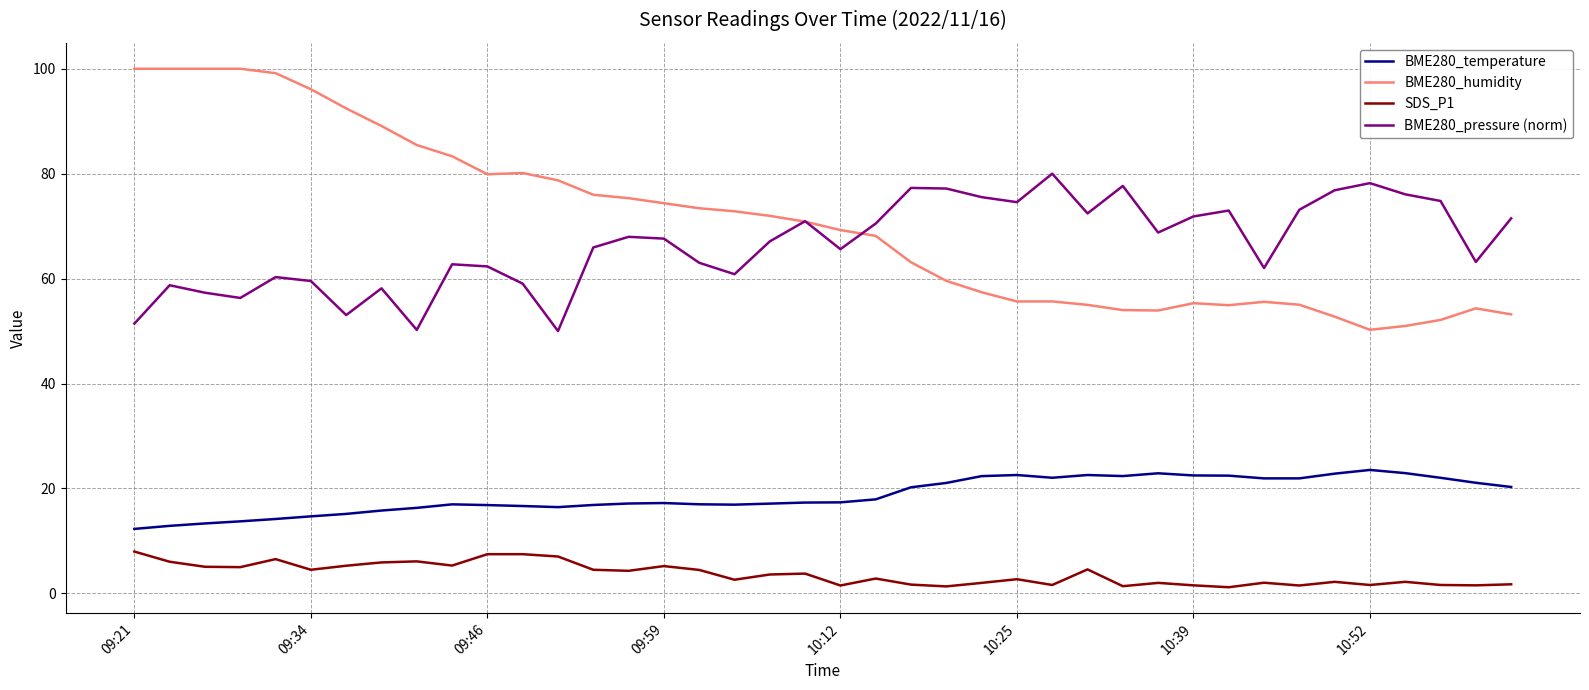

How many distinct data groups are displayed?

4